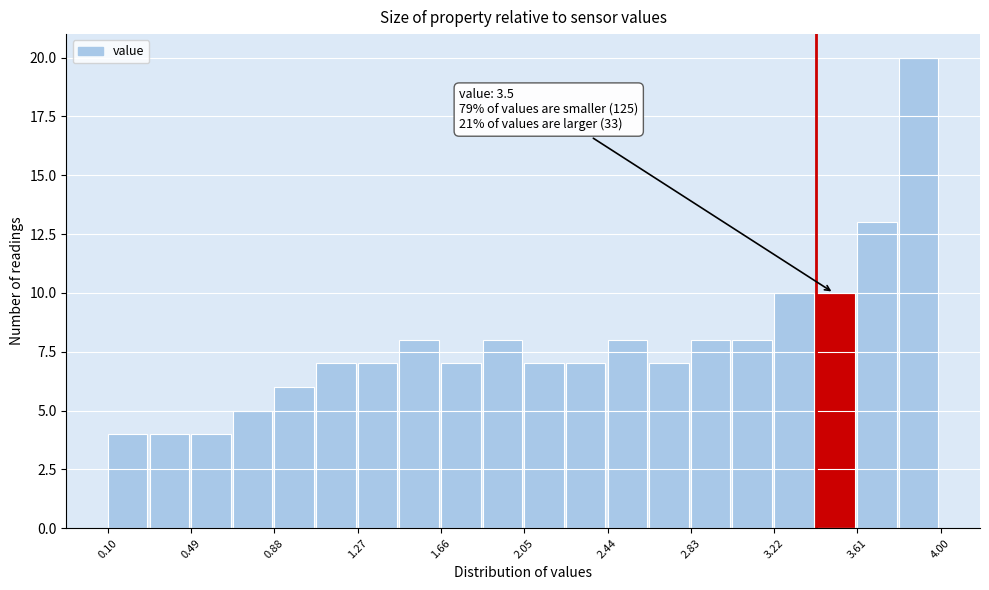

Around what value on the x-axis is the tallest bar? Give the approximate position of its centre, as read against the axis.

3.90